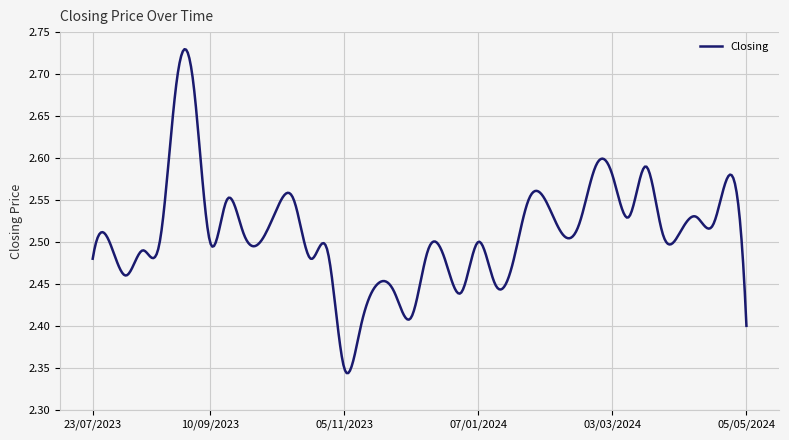

Does the chart have visible grid lines?

Yes